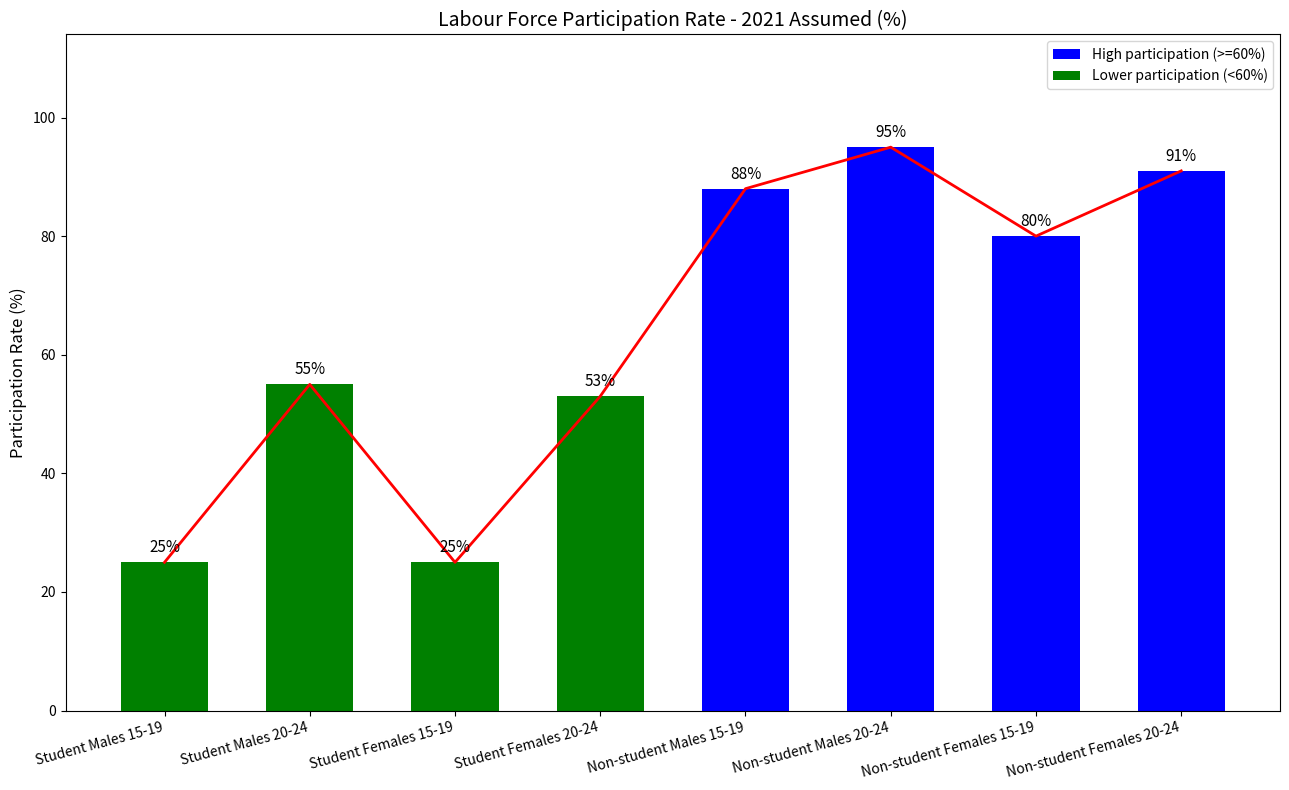

Is it true that the value at Student Males 15-19 is 8?

False